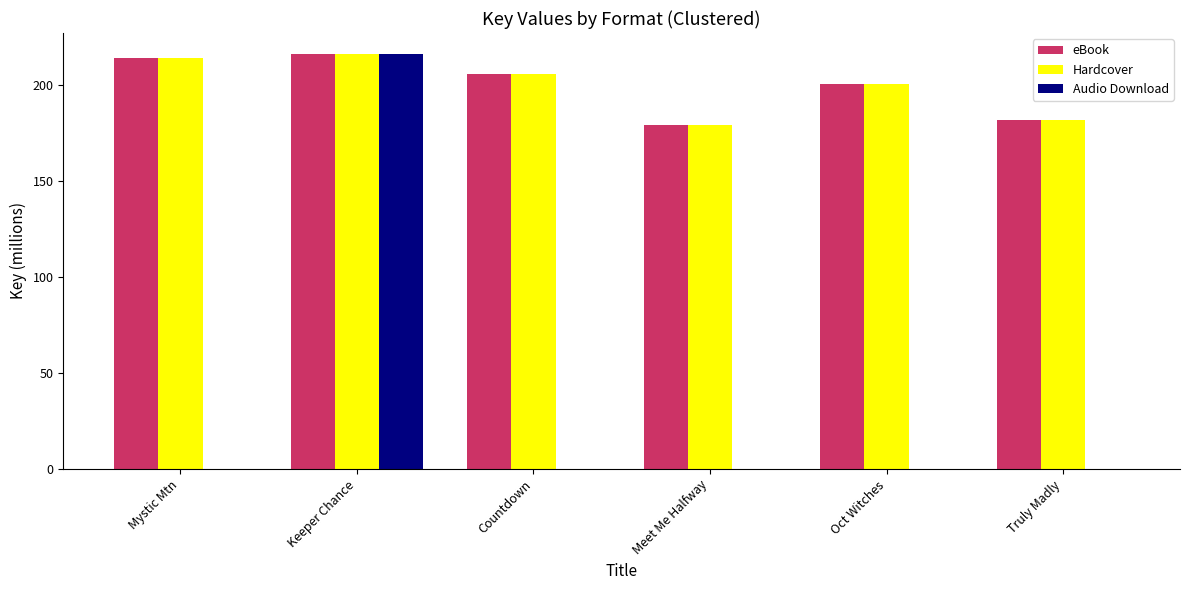

What is the total value across all series at Countdown?

412.1